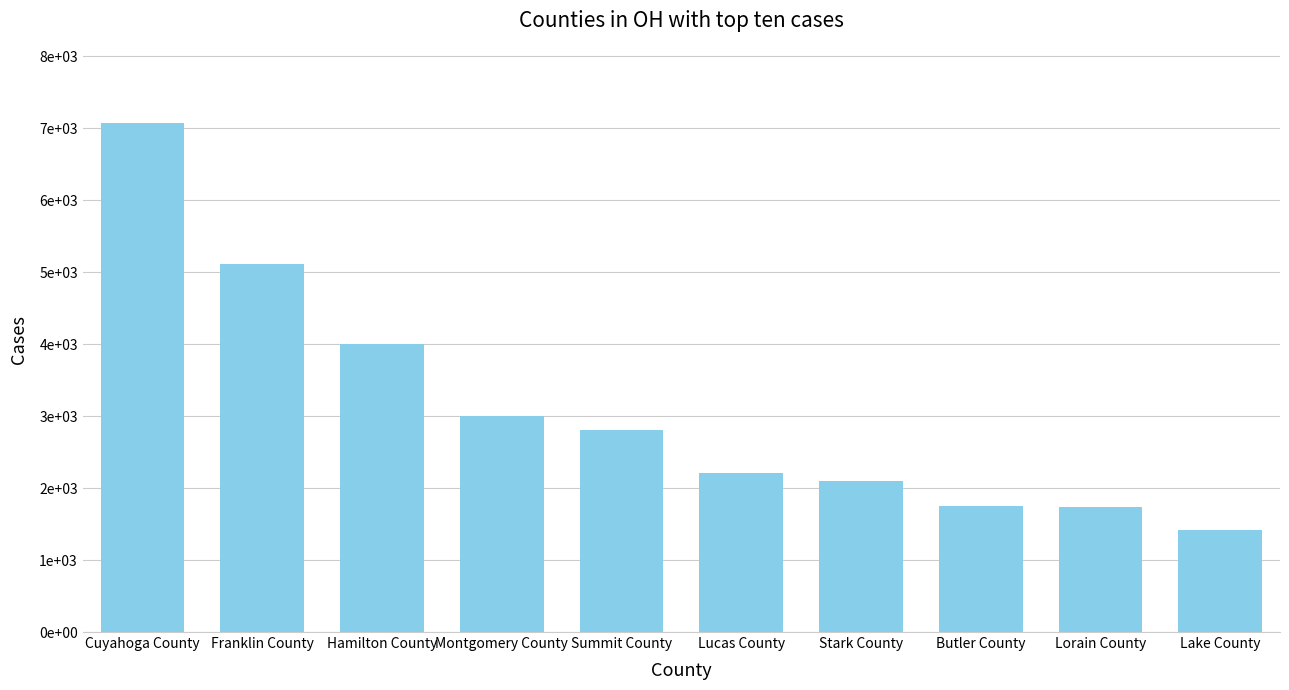

What is the difference between the values at Summit County and Stark County?

713